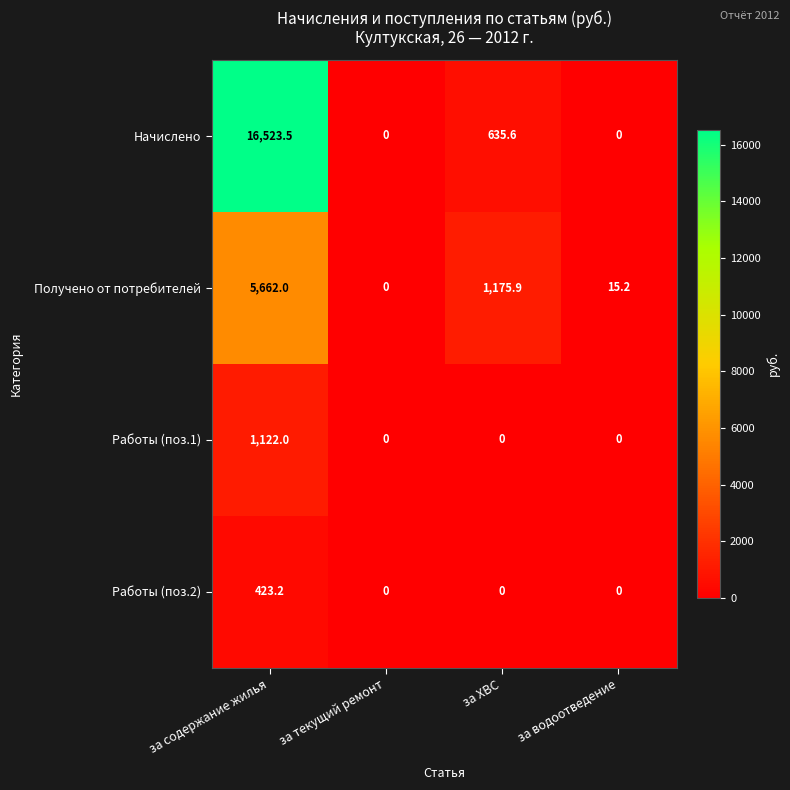

What is the difference between the highest and lowest values at за содержание жилья?

16100.3